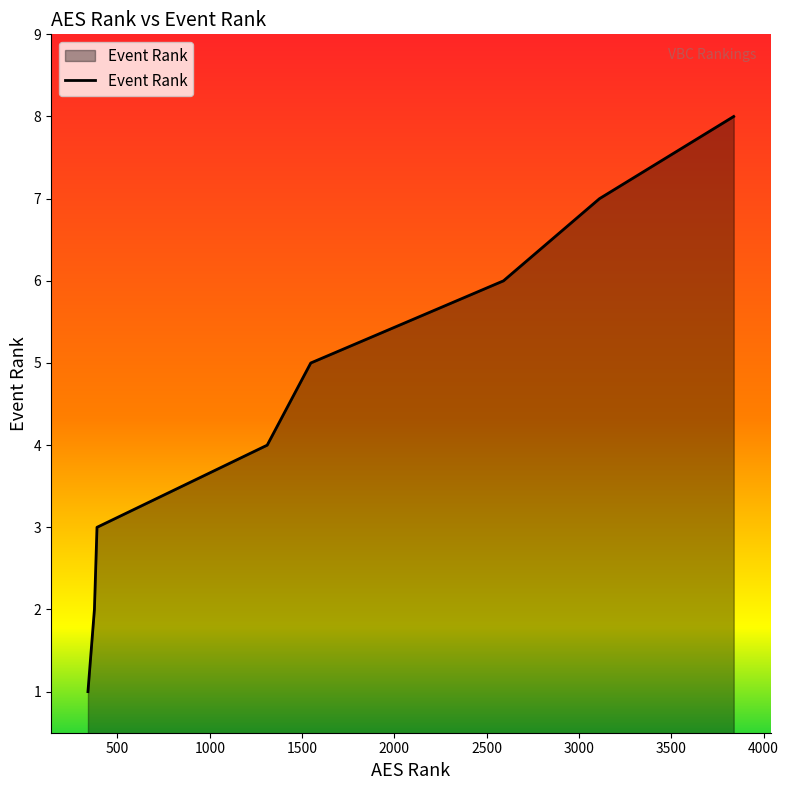

True or false: there are more than 2 points higher than both neighbors.

False